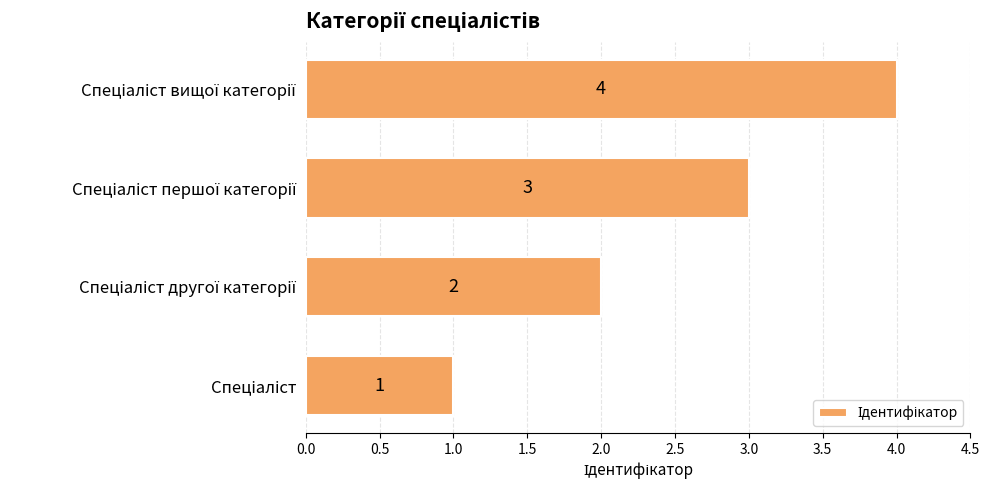

What is the maximum value shown in the chart?

4